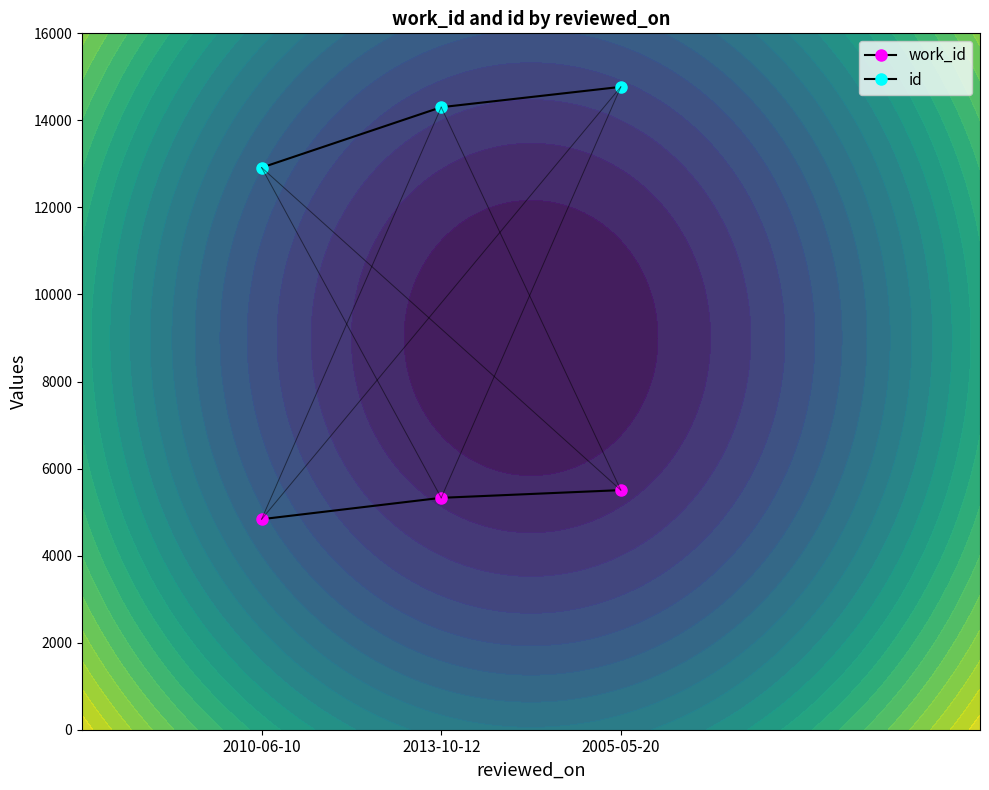

Is the value of work_id at 2010-06-10 greater than the value of id at 2005-05-20?

No